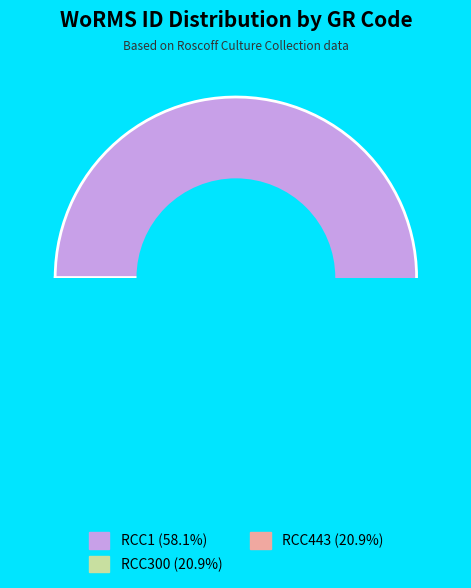

Rank the categories by value from lowest to highest.

RCC300, RCC443, RCC1